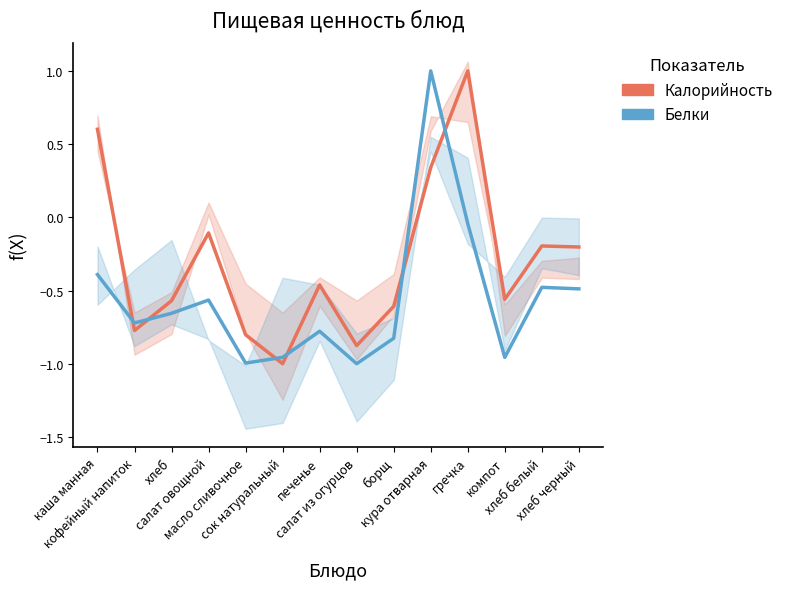

Rank the series by their average value, from highest to lowest.

Калорийность, Белки